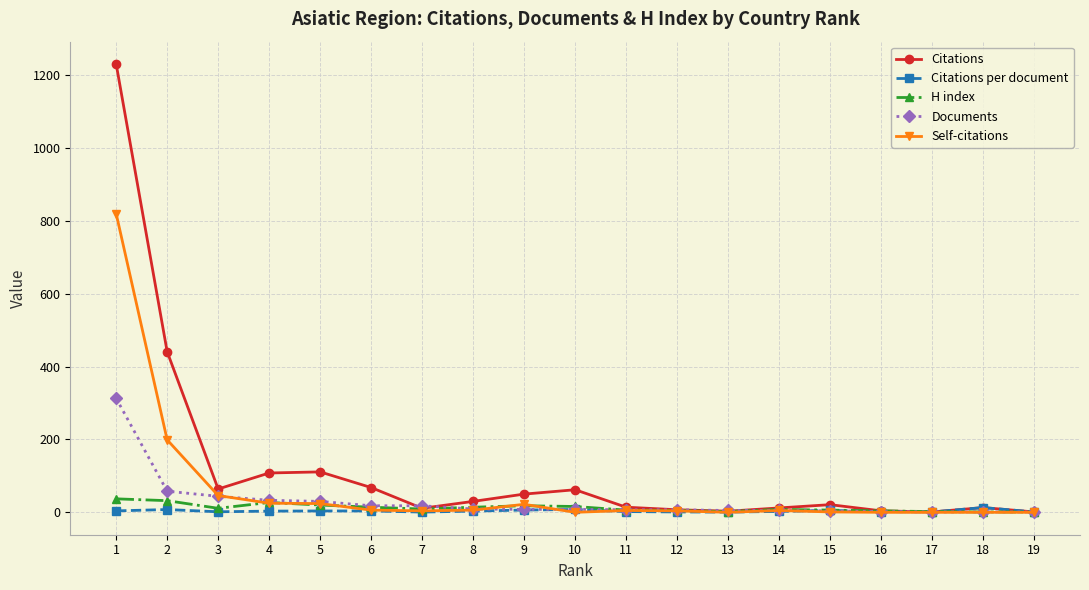

True or false: H index has more than 0 interior local peaks.

True